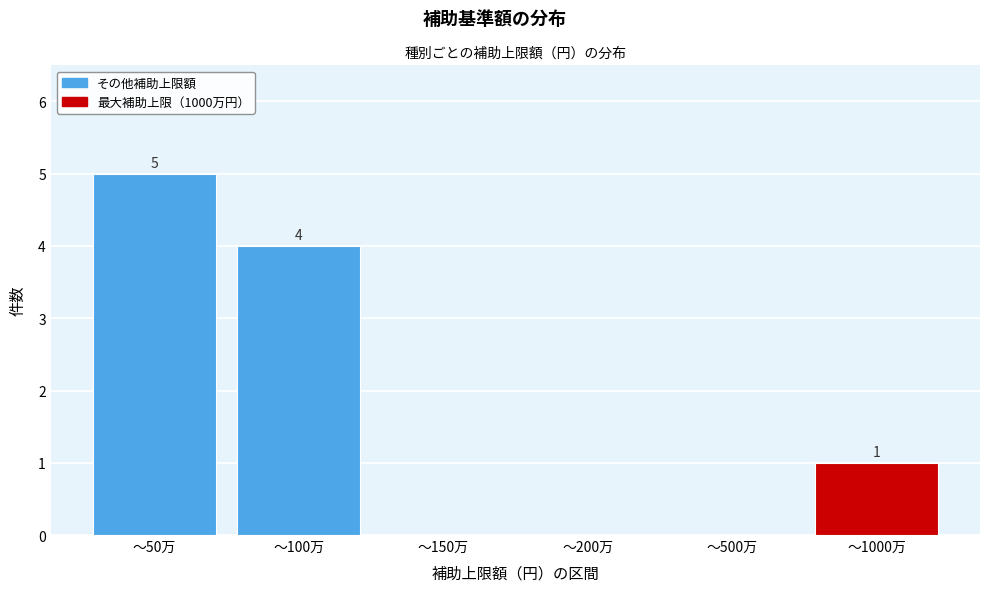

Reading right to left, transcribe all the data shown in this chart.

〜1000万=1	〜500万=0	〜200万=0	〜150万=0	〜100万=4	〜50万=5